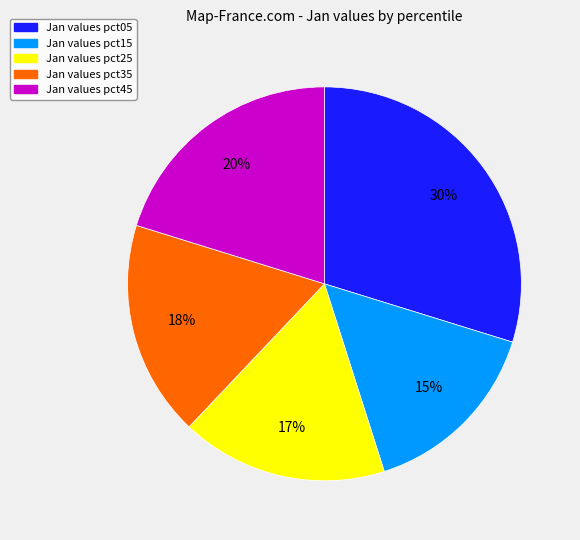

To the nearest percent, what is the average slice percentage?

20%